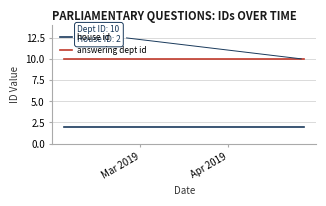

Is this an area chart (filled region under the line)?

No